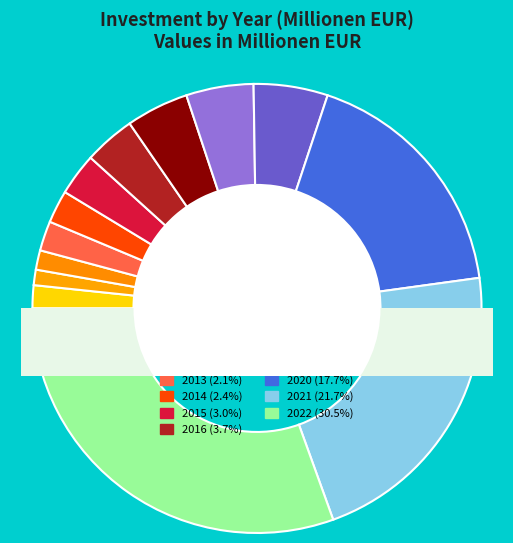

Which category has the biggest portion of the pie?

2022